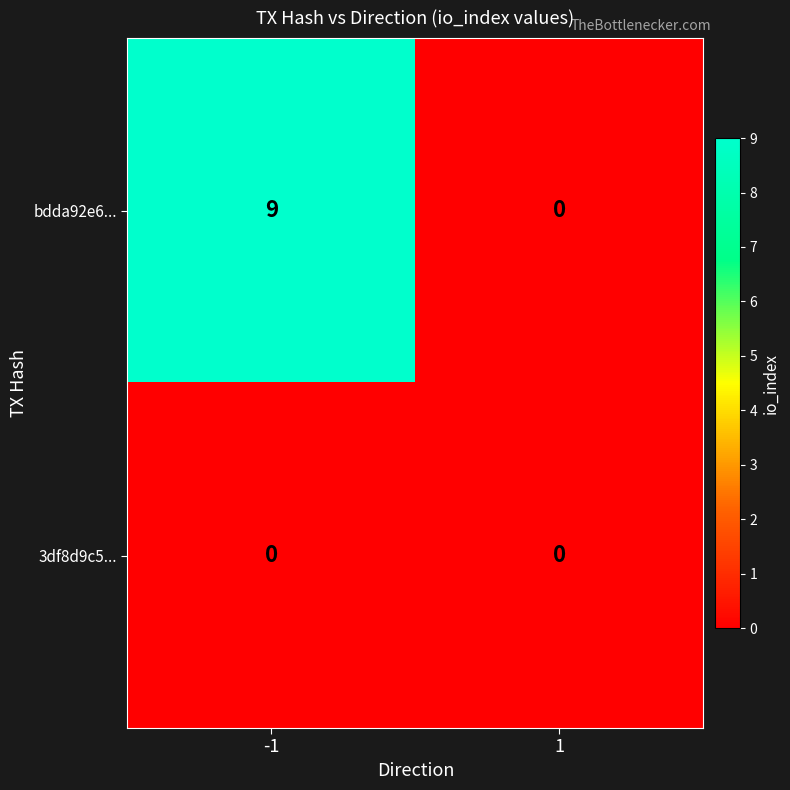

How many series are shown in this chart?

2